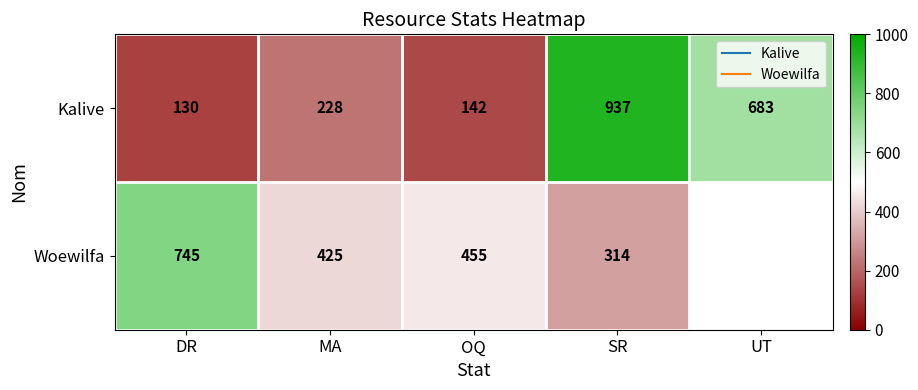

How many values in the Kalive series are below 228?

2